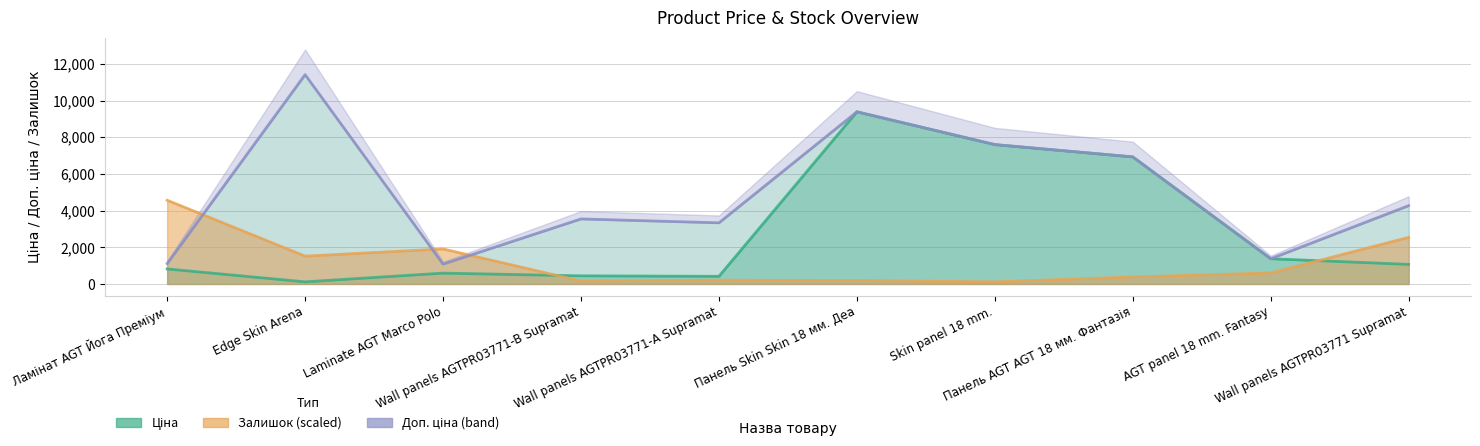

What is the total value across all series at Wall panels AGTPR03771-А Supramat?

3953.1